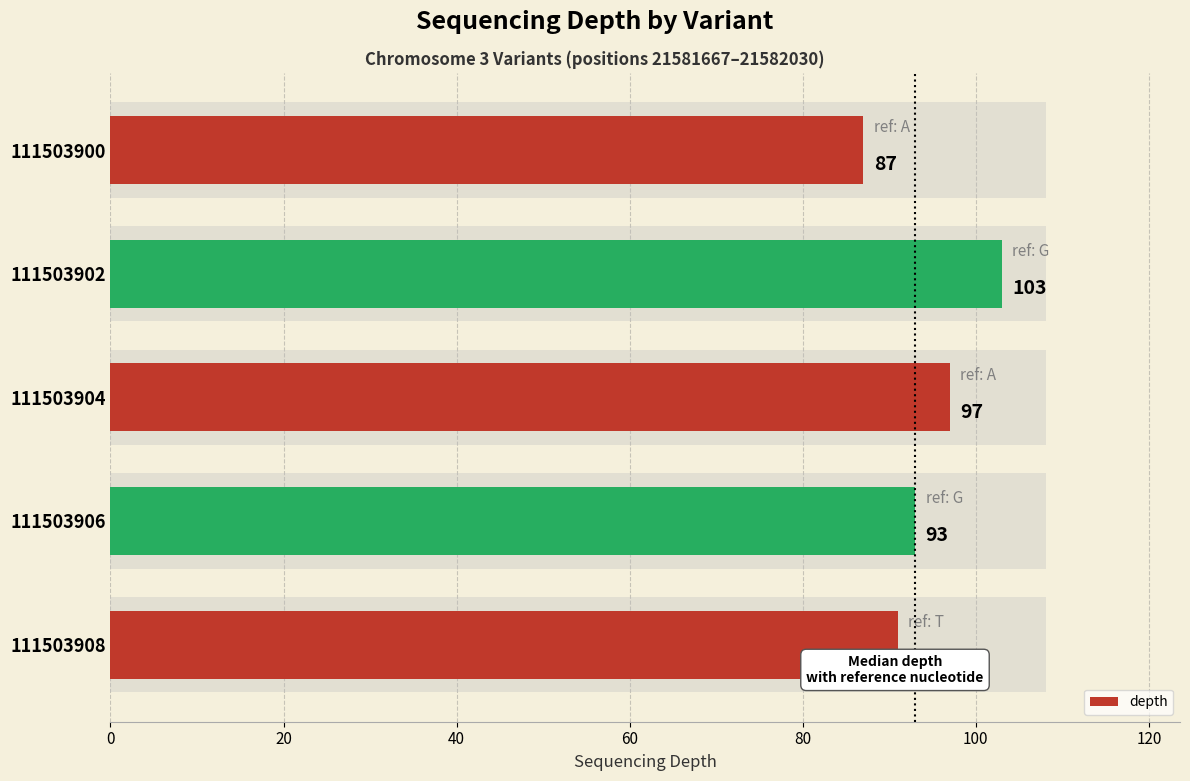

Count the values in the range 91 to 97.

3